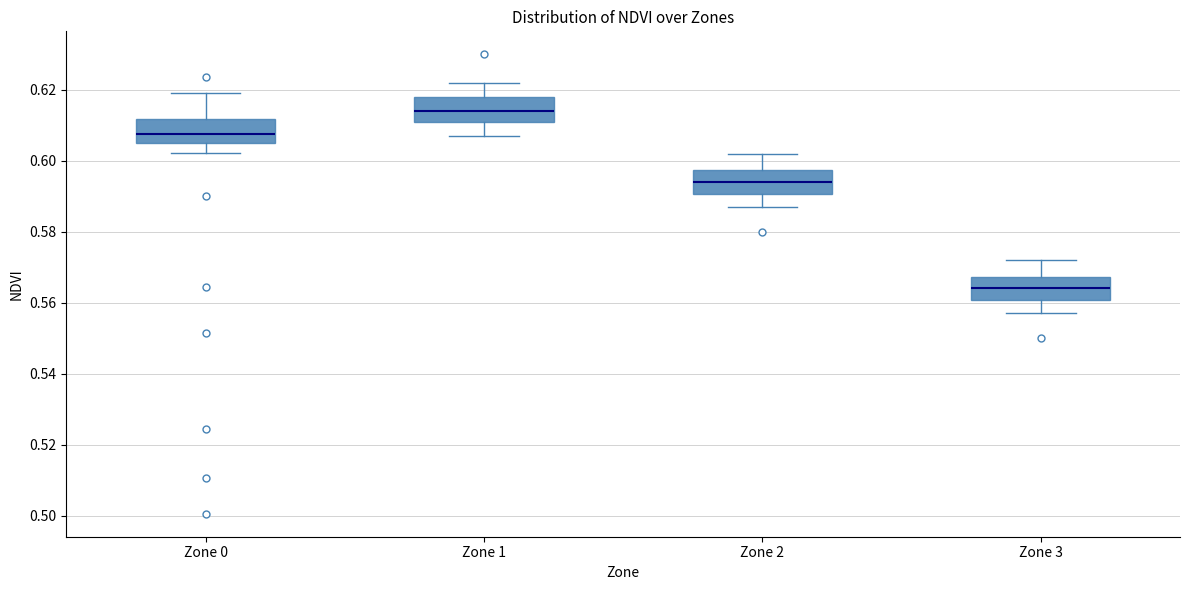

Reading left to right, transcribe this box plot: for each box, give where its median line is, the range the box spans, and where its two whiskers end, as read against the y-axis. The values are not printed on the chart, so give them approximately, as read against the axis.

Zone 0: median 0.608, box 0.606 to 0.612, whiskers 0.602 to 0.620
Zone 1: median 0.614, box 0.612 to 0.618, whiskers 0.608 to 0.622
Zone 2: median 0.594, box 0.590 to 0.598, whiskers 0.588 to 0.602
Zone 3: median 0.564, box 0.560 to 0.568, whiskers 0.558 to 0.572